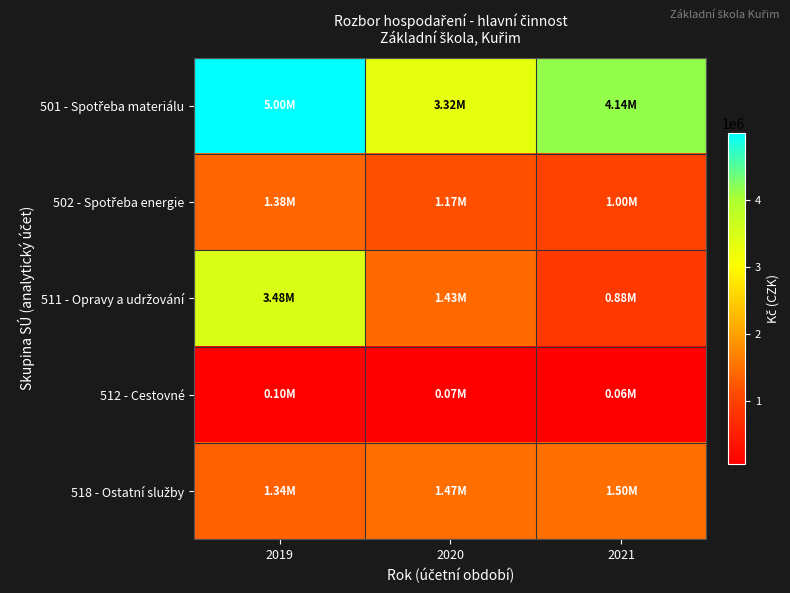

At how many categories does at least one series exceed 4482062?

1